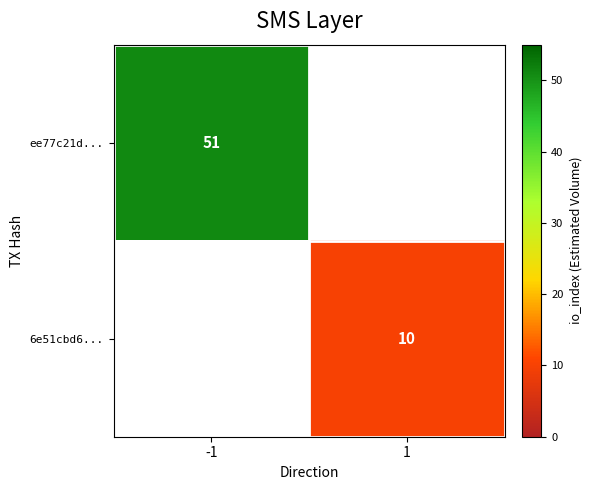

True or false: ee77c21d... has a value of 86 at -1.

False